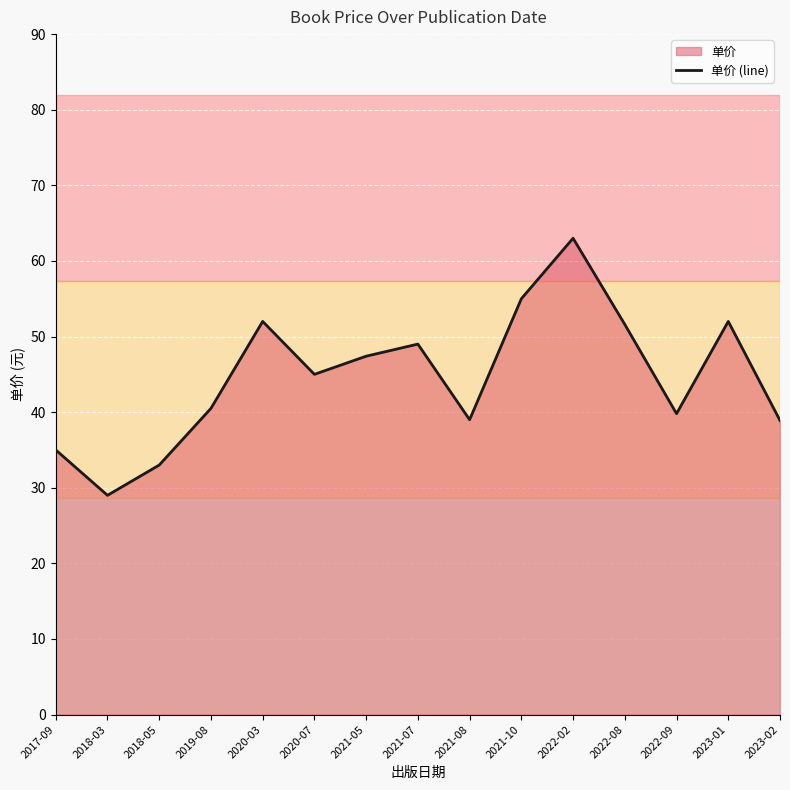

How many lines are shown in the chart?

1